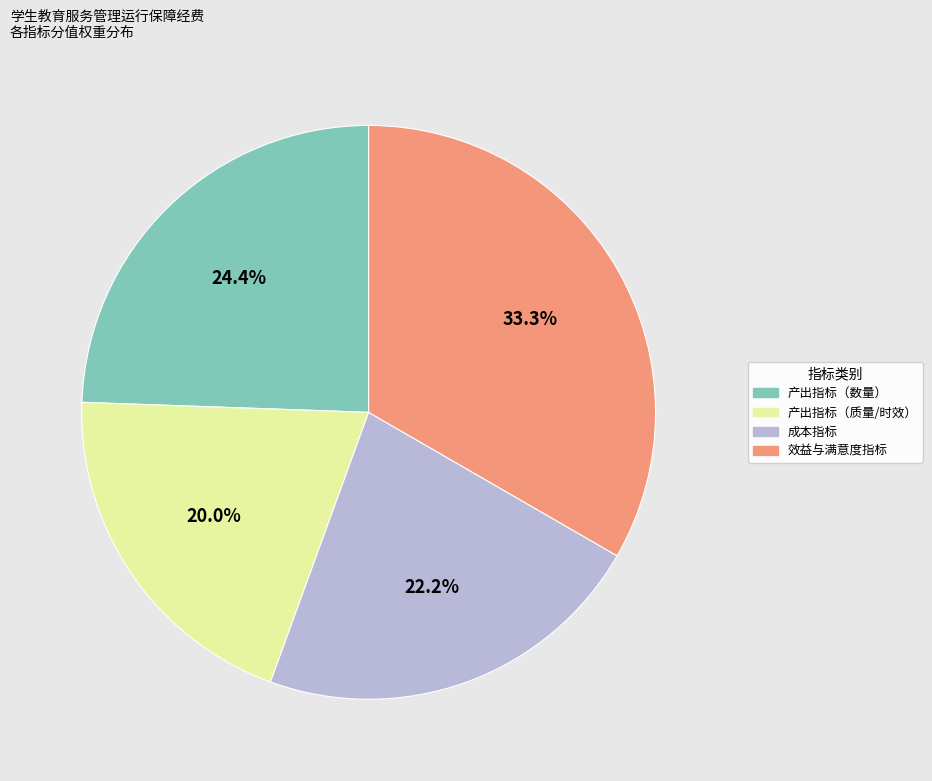

Is there a majority slice in this chart?

No